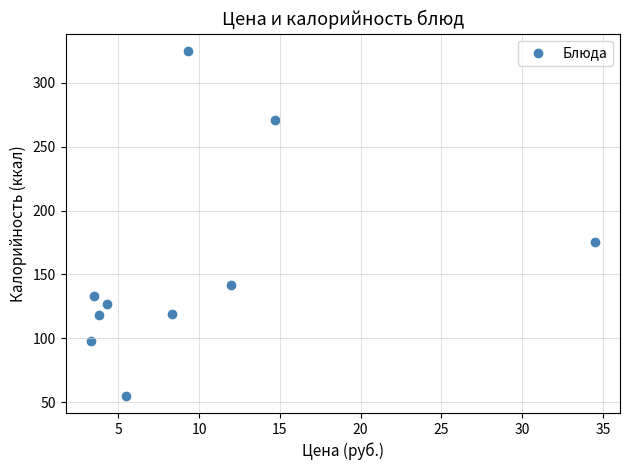

What is the average Y value?

156